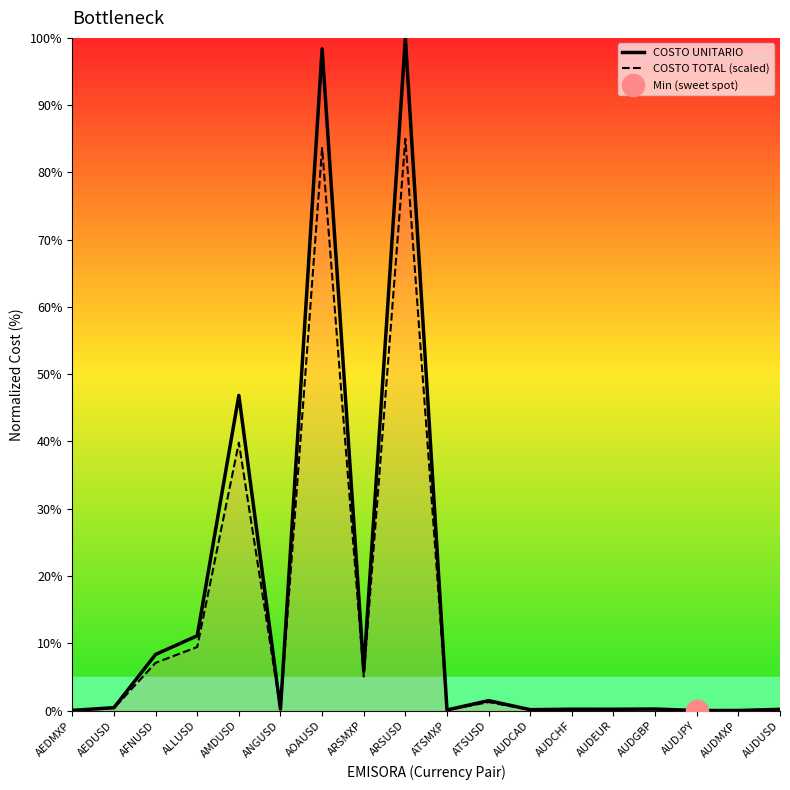

Which category has the lowest value across all series?

AUDJPY